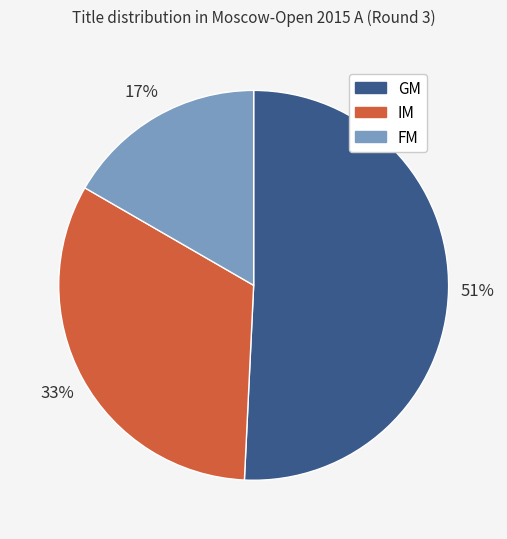

Approximately how many times larger is the value at GM compared to FM?

3.0